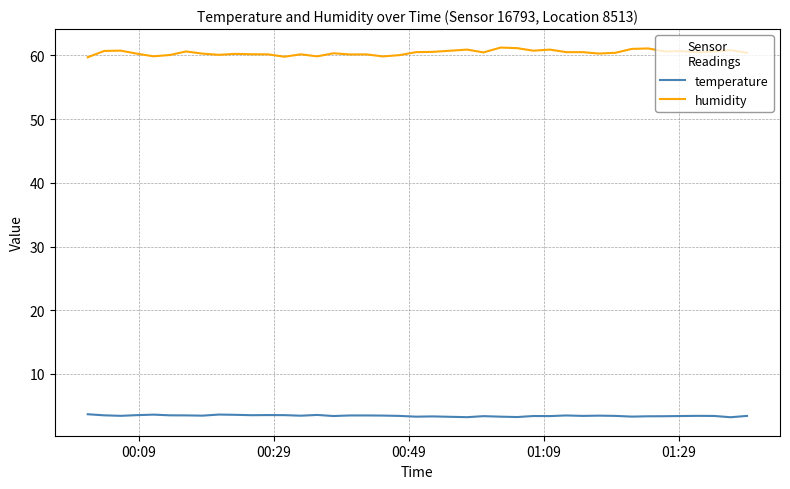

At how many categories does at least one series exceed 18?

40